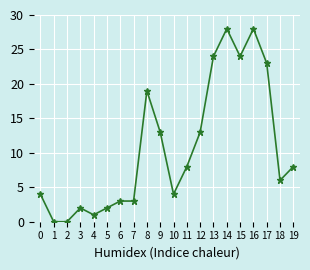

What is the value of the 20th point from the left?

8